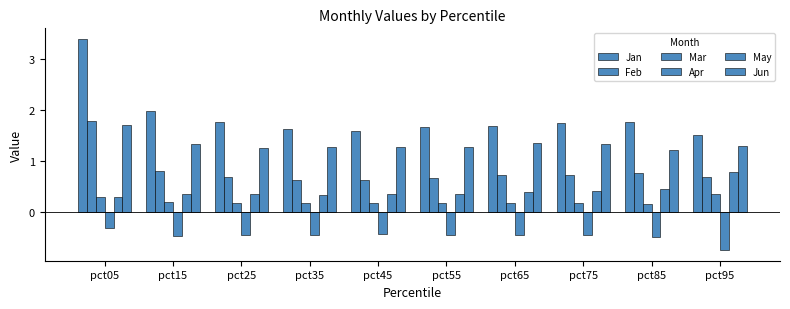

Is it true that Jan equals 2.0 at pct15?

True